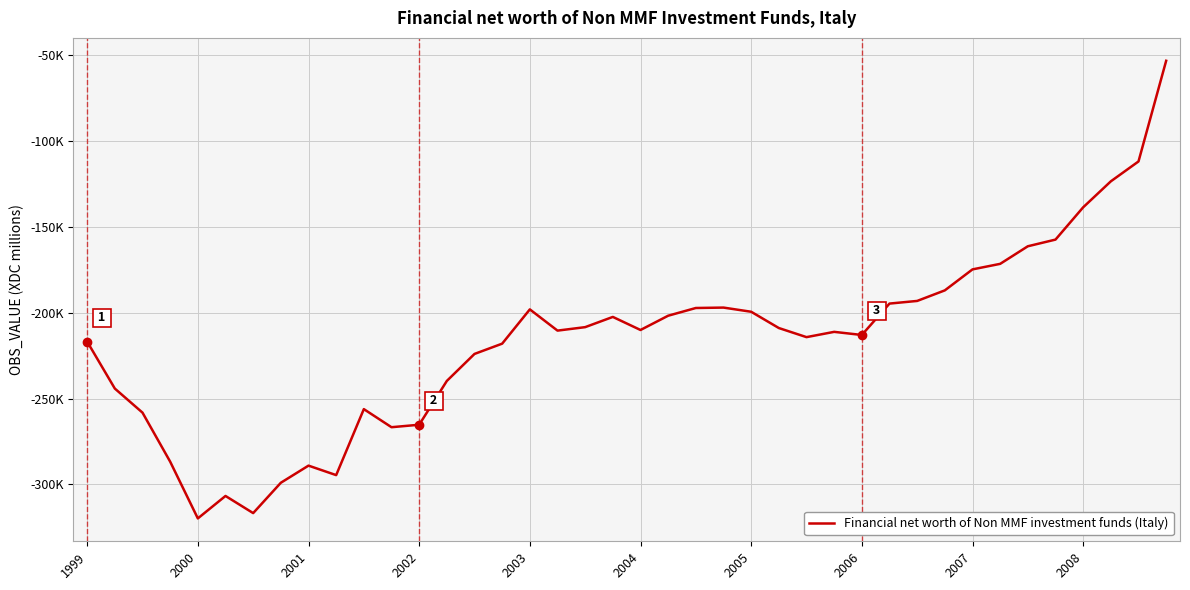

Does the chart have visible grid lines?

Yes